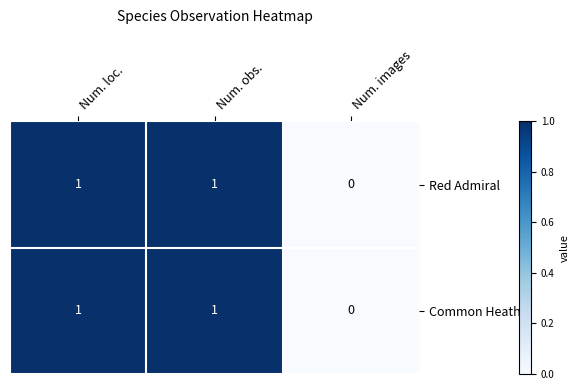

How many Common Heath values are between 0 and 1?

3